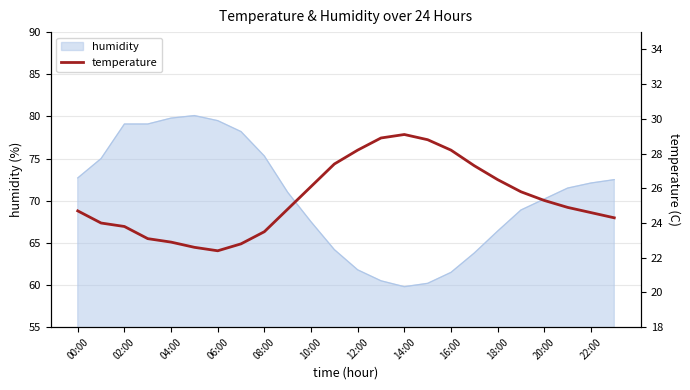

The humidity series shows 16.8 at 02:00. True or false?

False